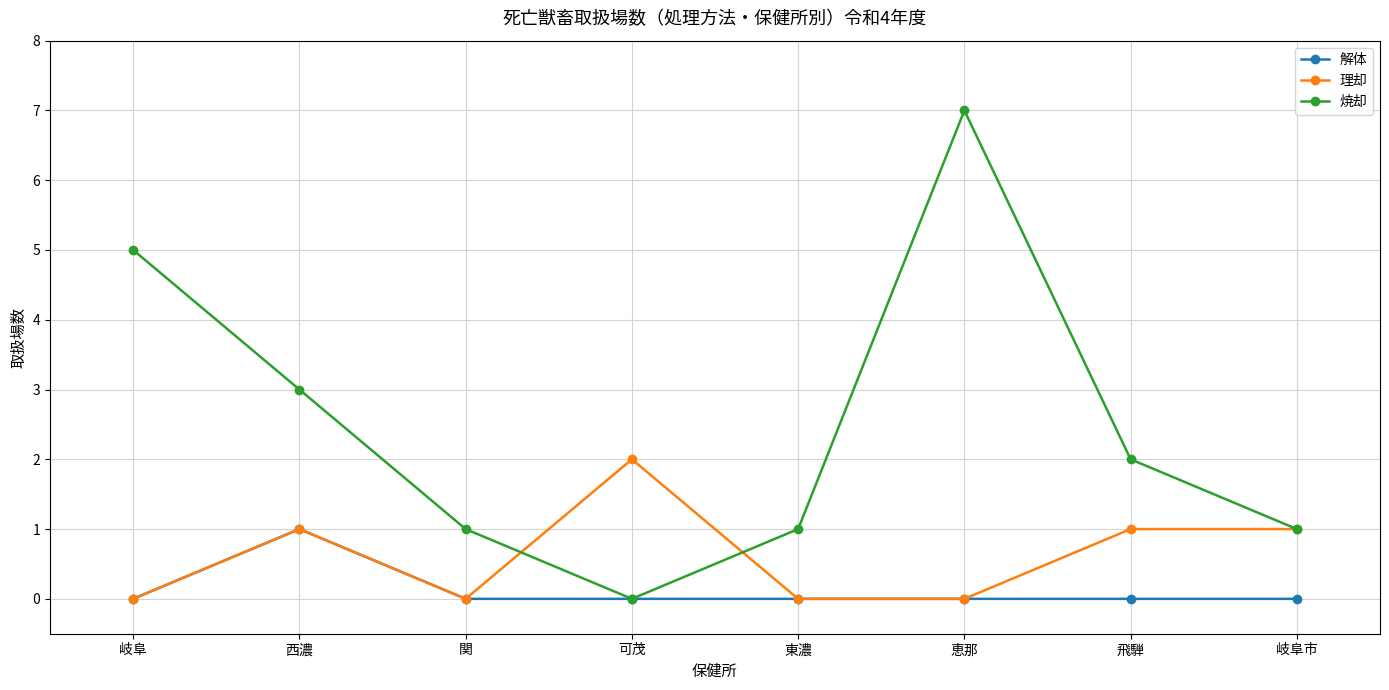

Which series changed the most between 可茂 and 飛騨?

焼却